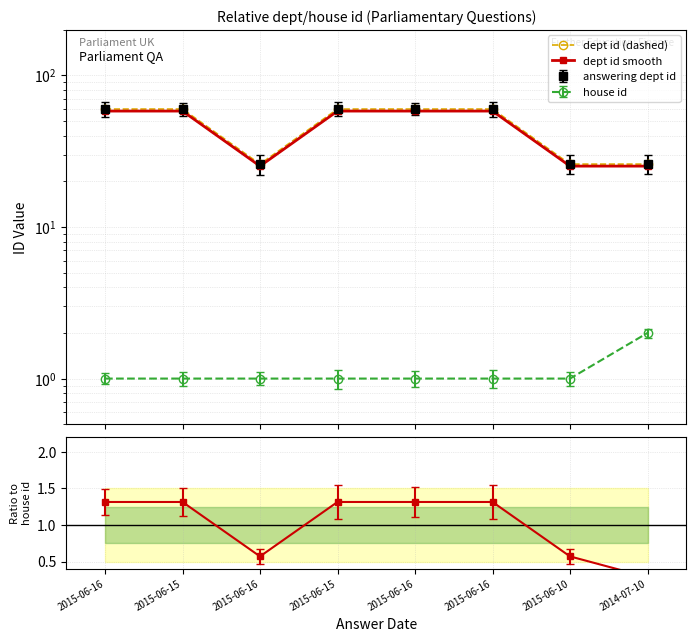

In ratio line, how many points are lower than both neighbors (excluding endpoints)?

1